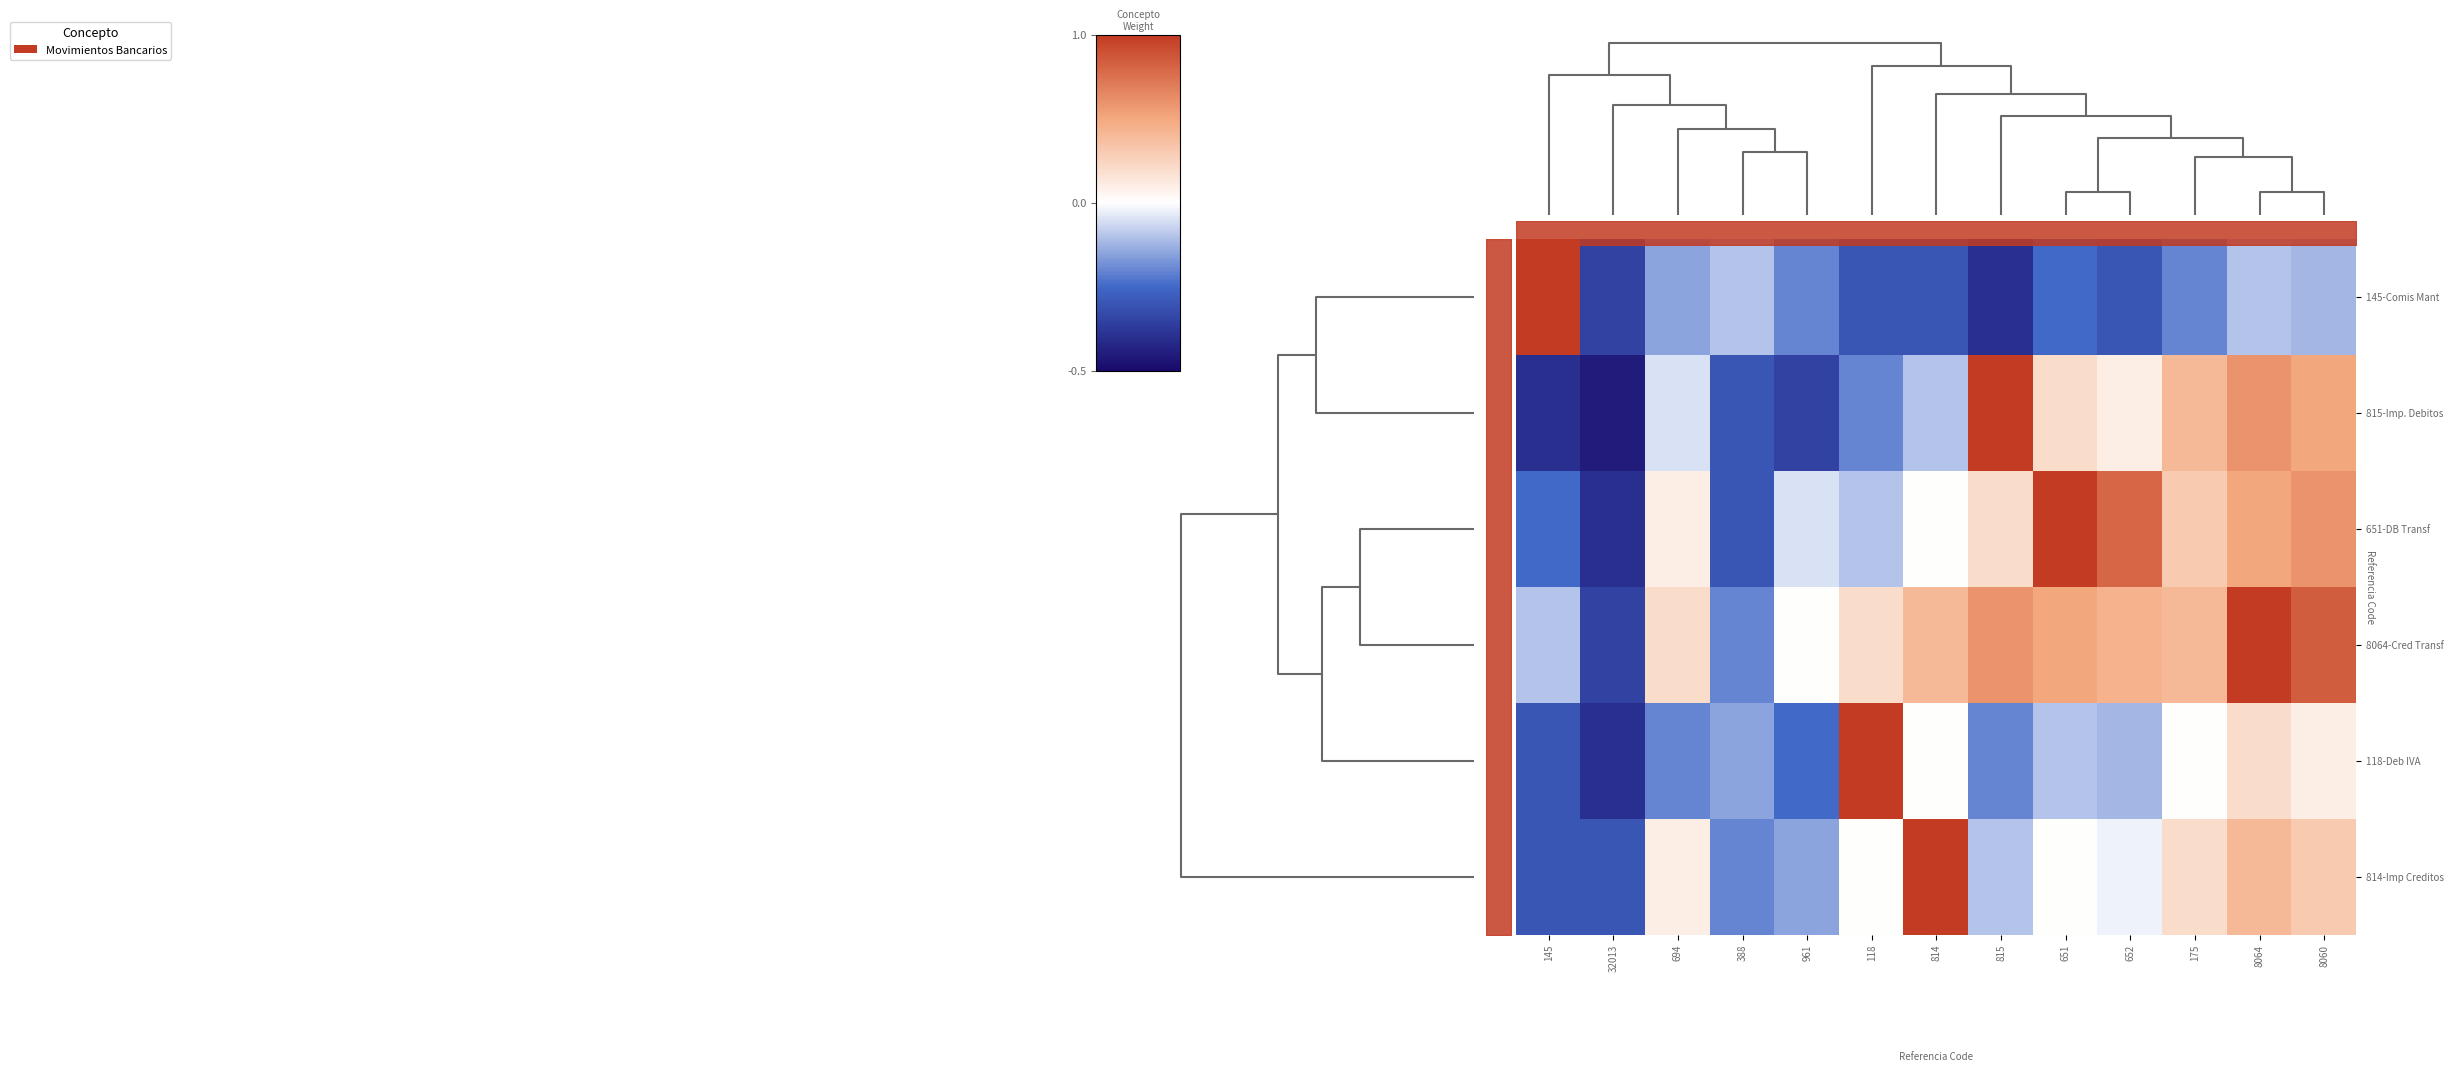

Which series has the widest spread of values?

815-Imp. Debitos